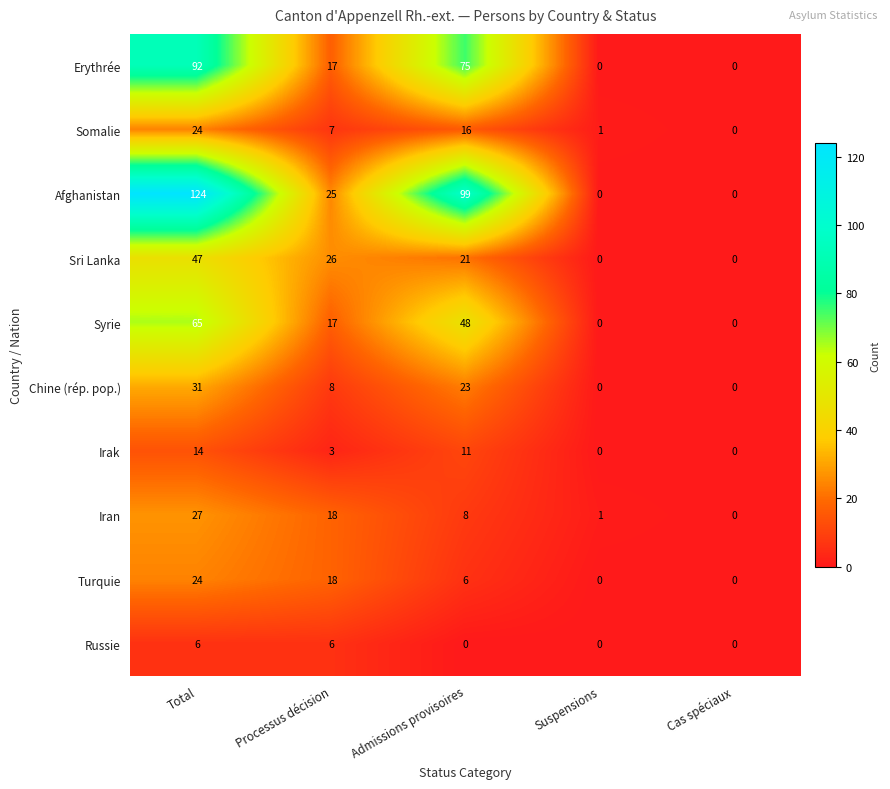

Where does the Erythrée series first go above 17?

Total